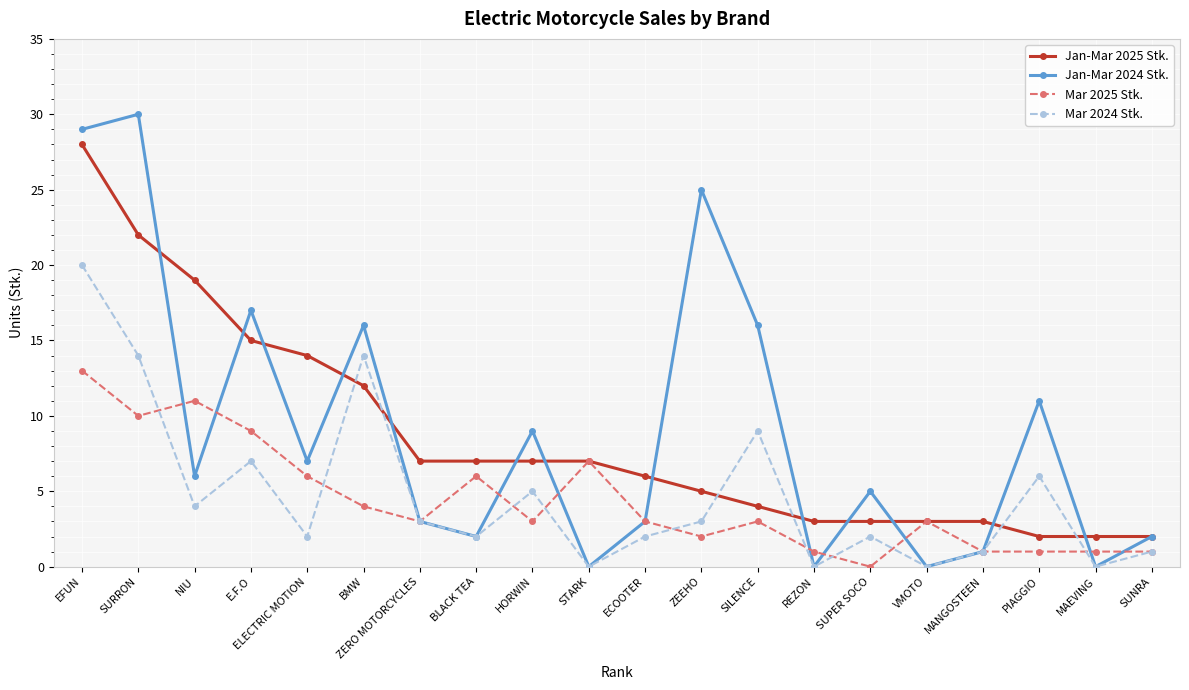

What is the total value across all series at STARK?

14